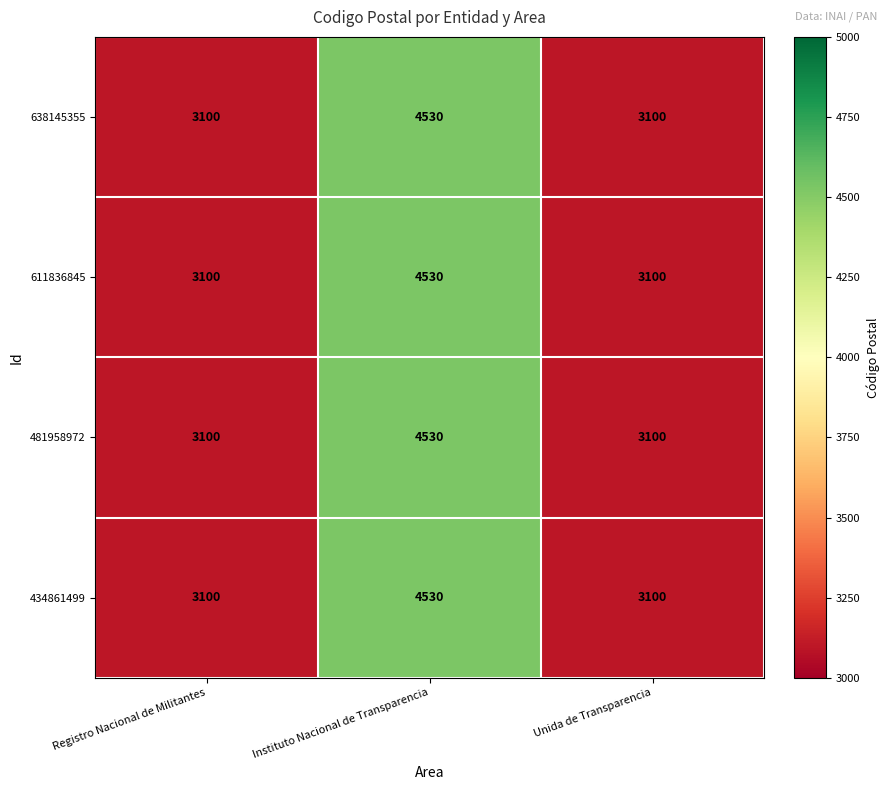

What is the smallest value displayed?

3100